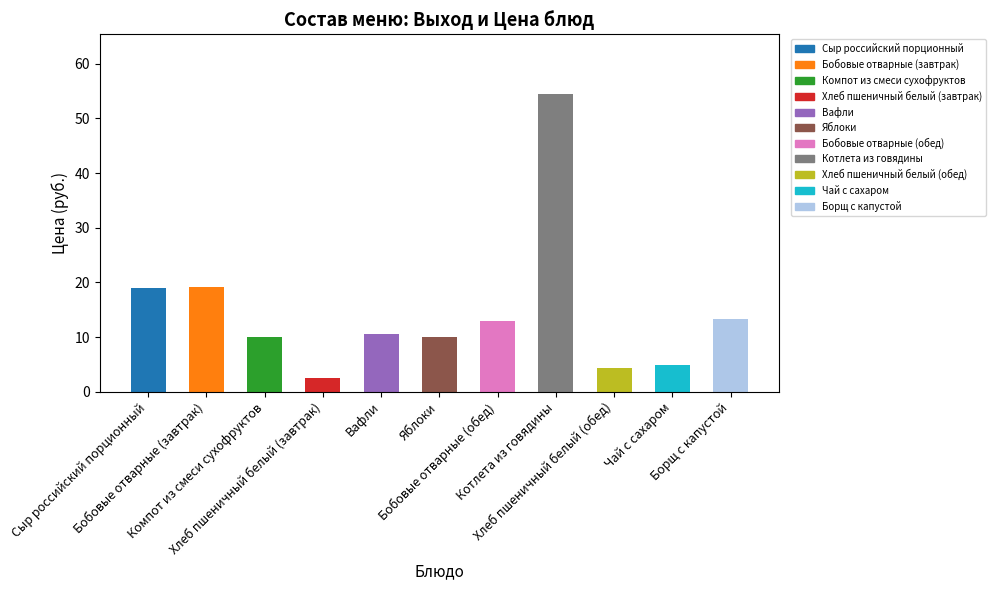

What is the maximum value shown in the chart?

54.5